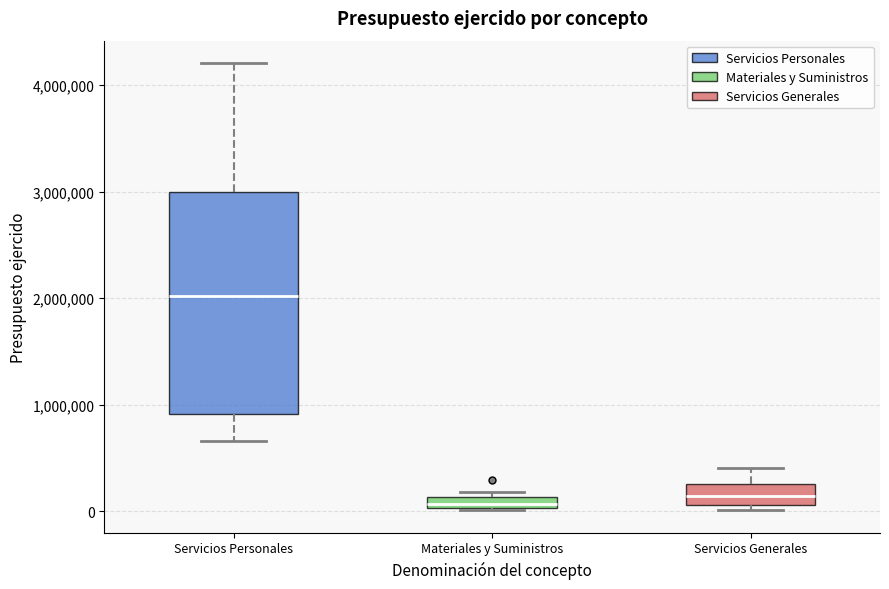

Where is the upper edge of the box for Materiales y Suministros on the y-axis? The values are not printed on the chart, so give them approximately, as read against the axis.

100000